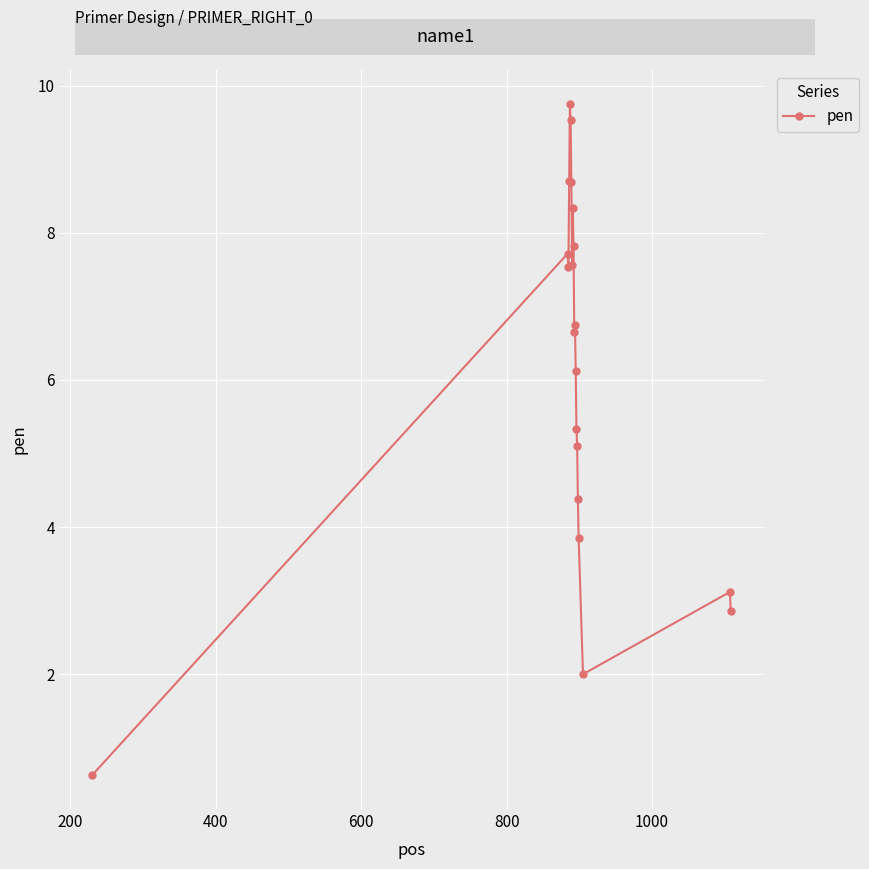

True or false: there are more than 0 points higher than both neighbors.

True